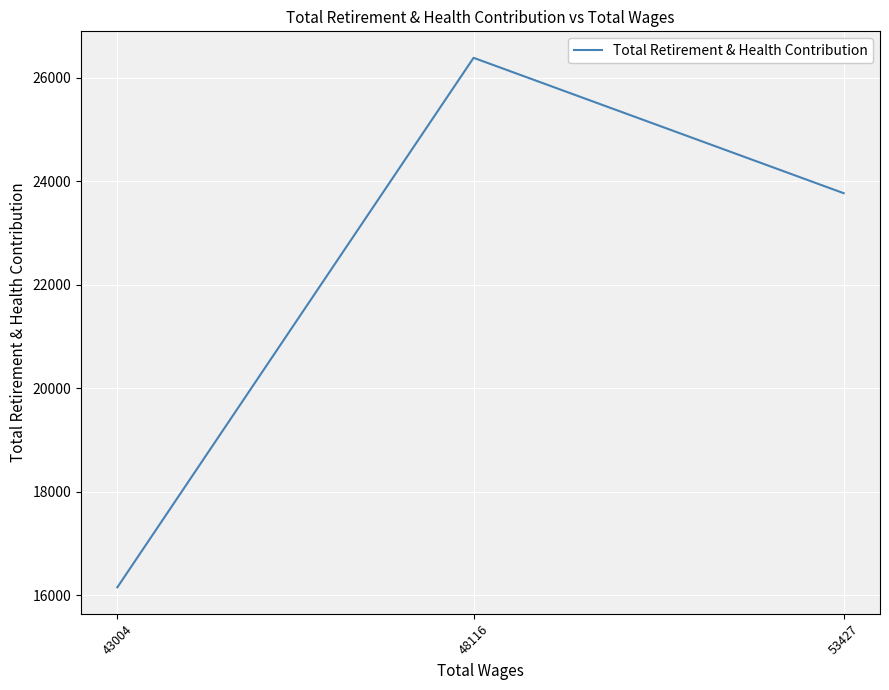

List the labels in order of value, smallest first.

43004, 53427, 48116